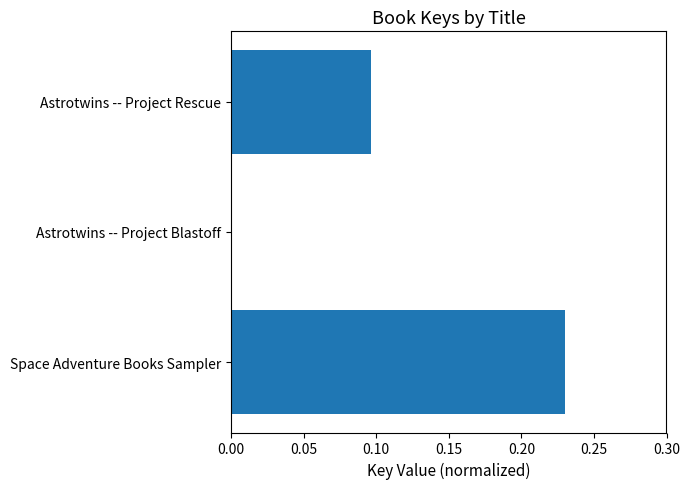

What is the sum of all values?

0.3